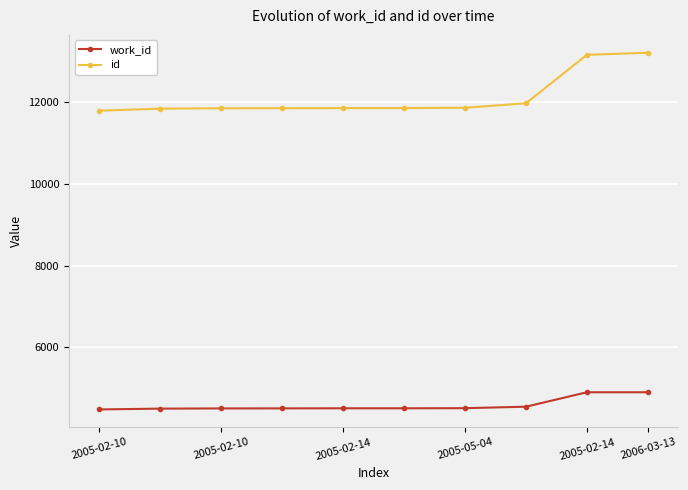

What is the value of the id point at the 3rd from the left?

11844